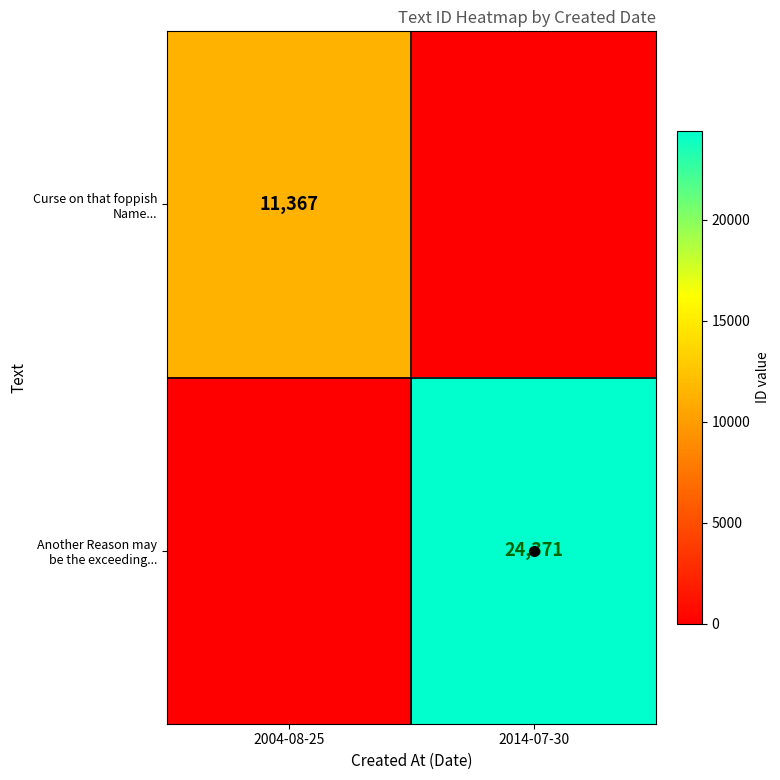

Between 2004-08-25 and 2014-07-30, which series saw the biggest shift?

Another Reason may be the exceeding...